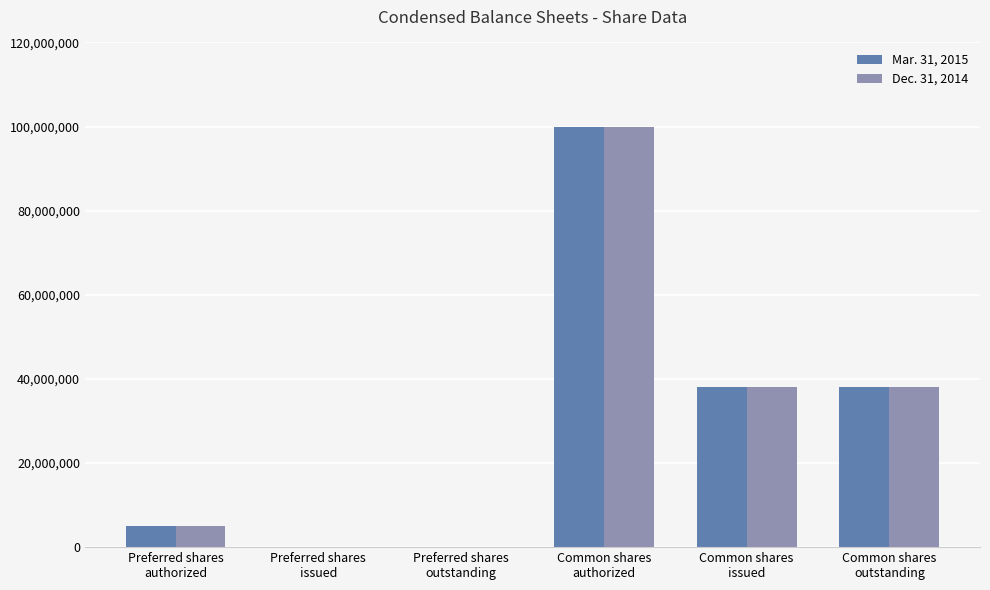

What is the maximum value shown in the chart?

100000000